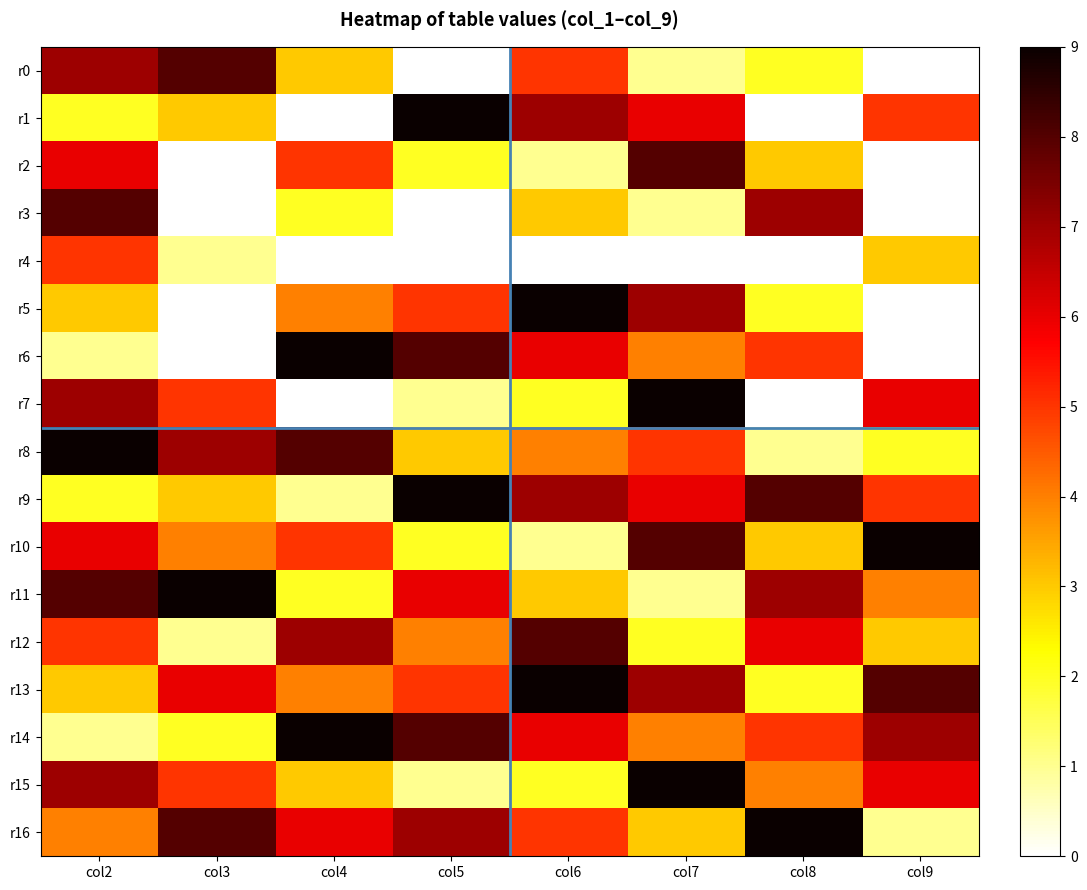

What is the total value across all series at col8?

64